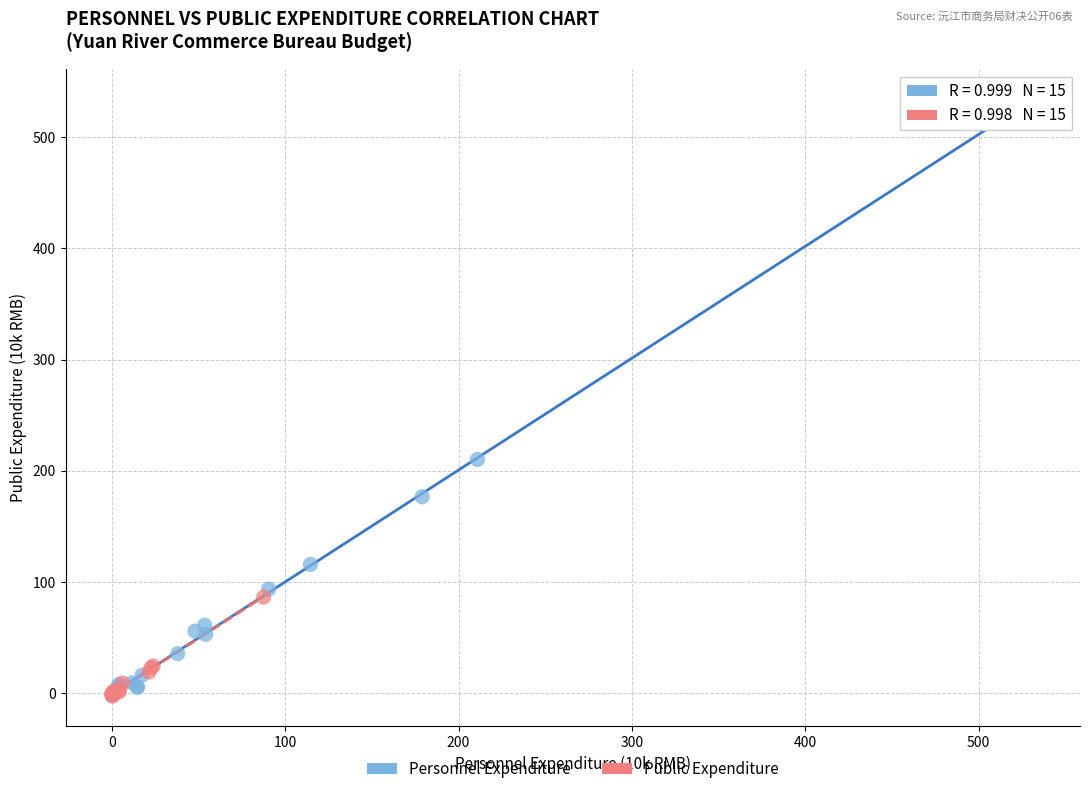

Which series contains the highest Y value?

Personnel Expenditure